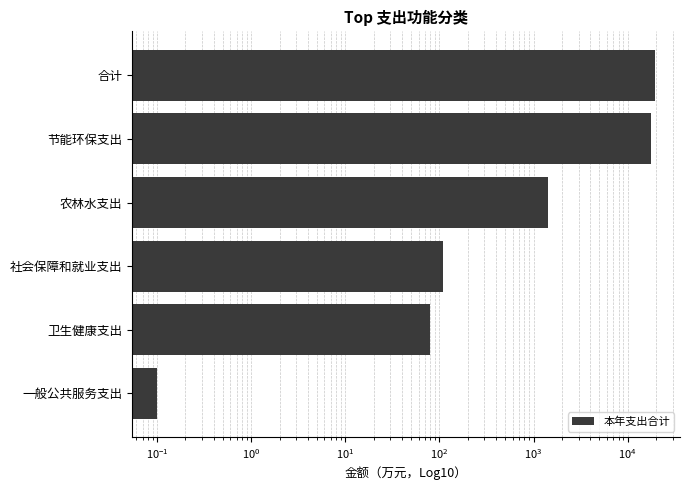

What is the greatest value displayed?

19530.2